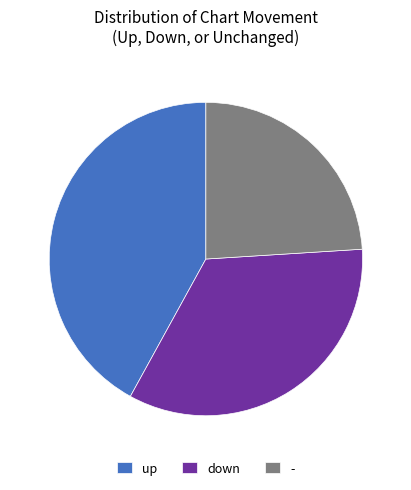

Does down account for over 50% of the chart?

No